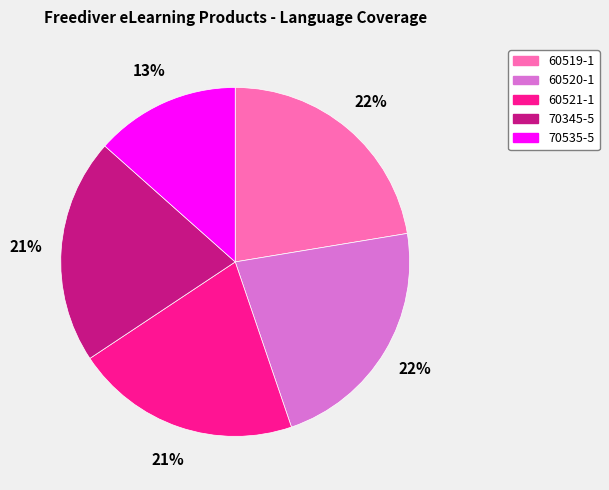

To the nearest percent, what is the difference between the 60519-1 and 60521-1 slice percentages?

1%